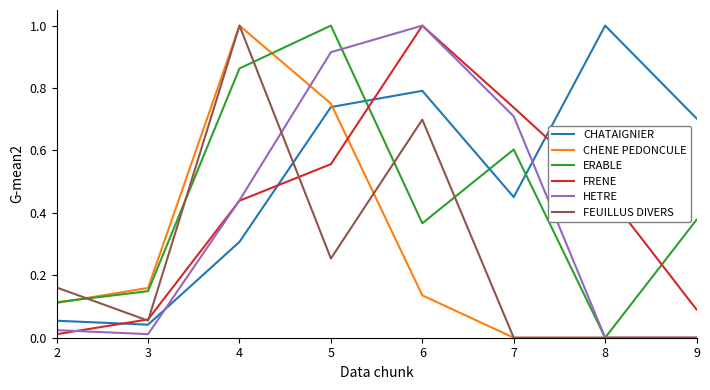

Which category has the highest value in the ERABLE series?

5